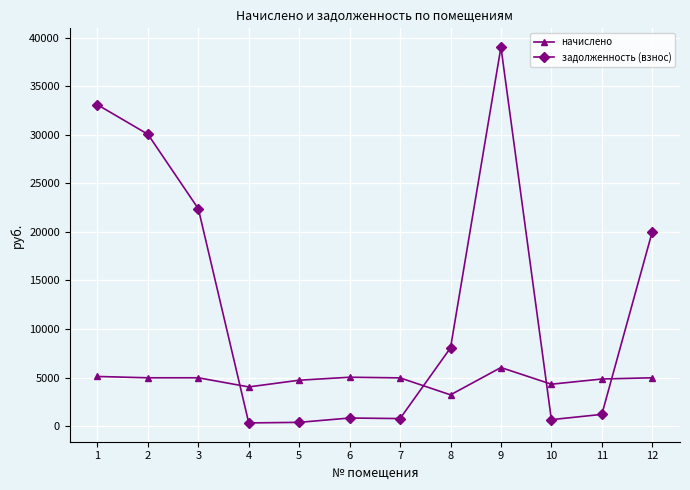

How many intersections are there between задолженность (взнос) and начислено?

4